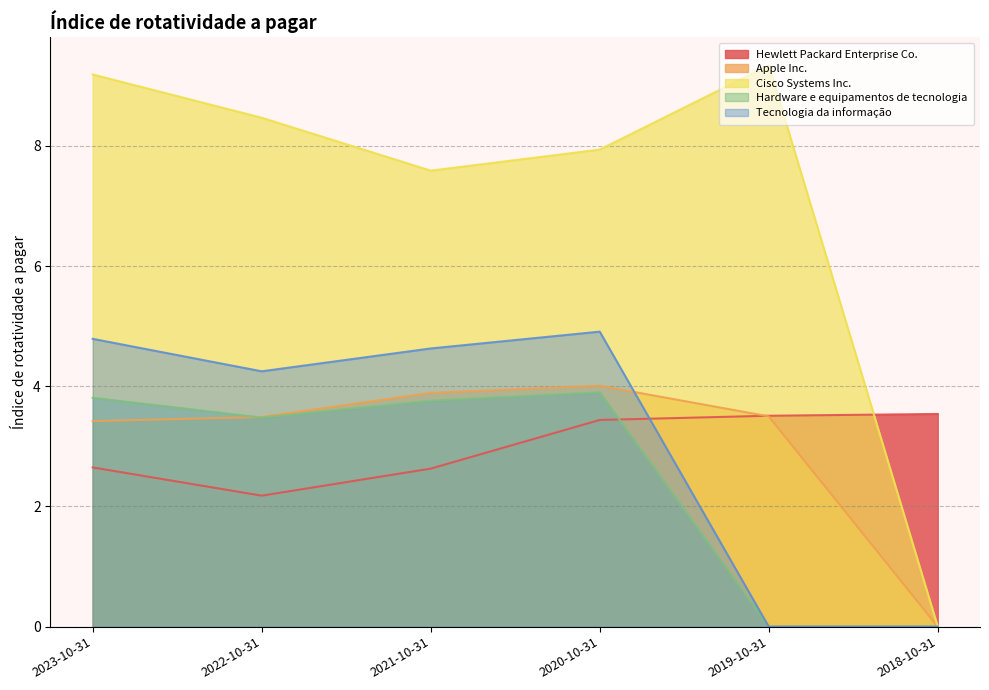

Rank the categories by Tecnologia da informação value from highest to lowest.

2020-10-31, 2023-10-31, 2021-10-31, 2022-10-31, 2019-10-31, 2018-10-31